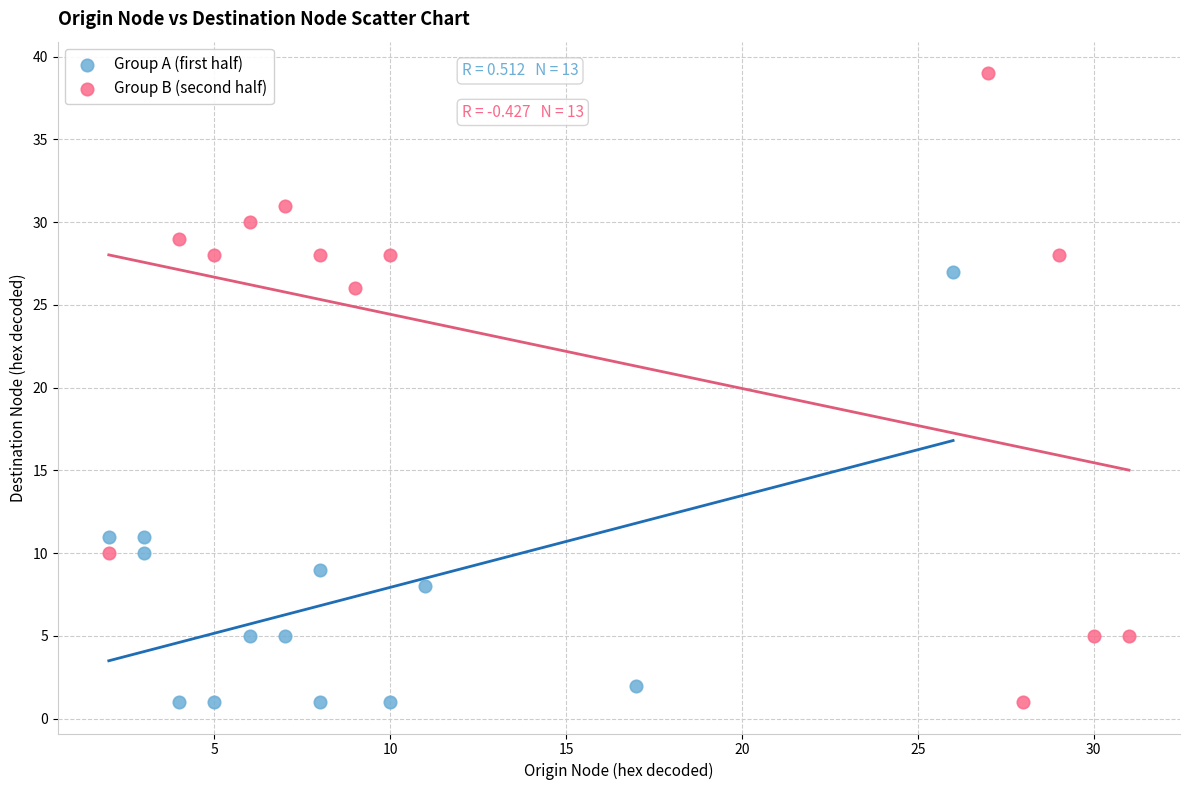

Which series contains the highest Y value?

Group B (second half)